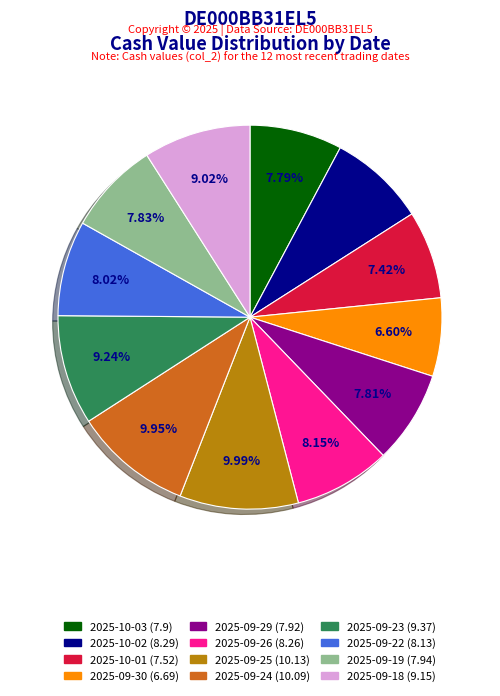

To the nearest percent, what is the difference between the largest and smallest slice percentages?

3%